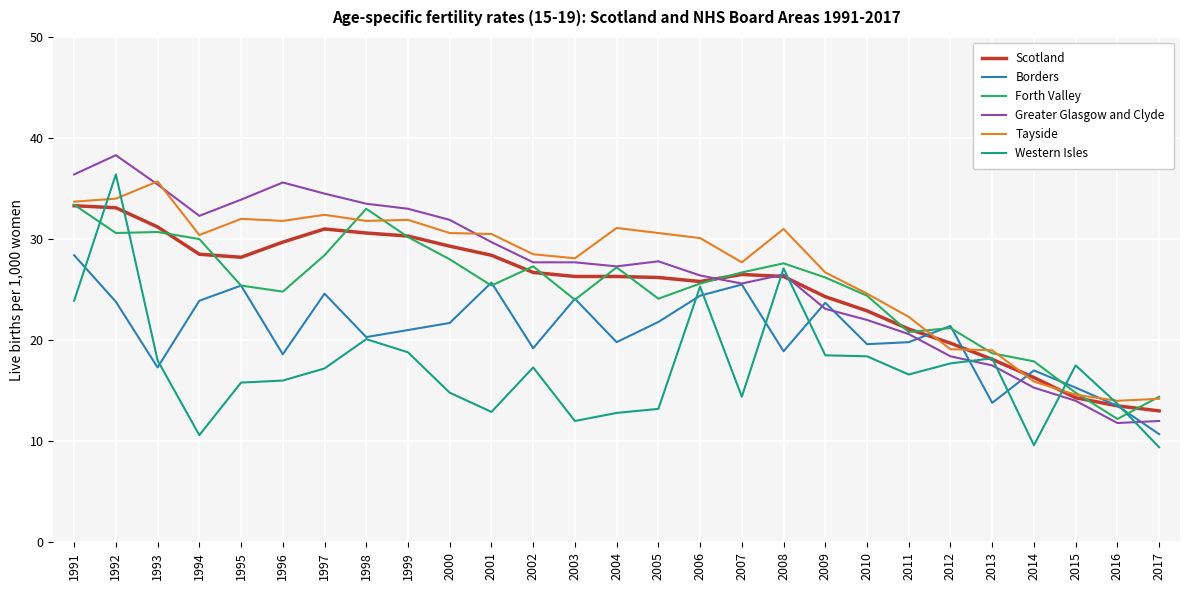

Rank the series at 2000 from highest to lowest value.

Greater Glasgow and Clyde, Tayside, Scotland, Forth Valley, Borders, Western Isles